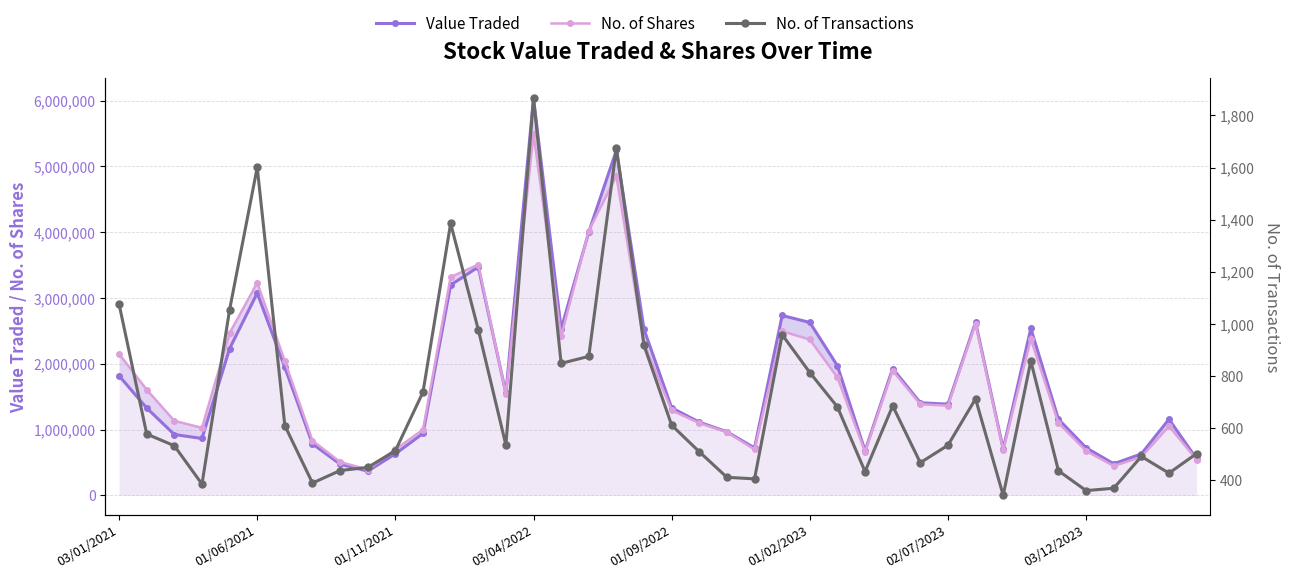

What position from the right is 03/12/2023?

5